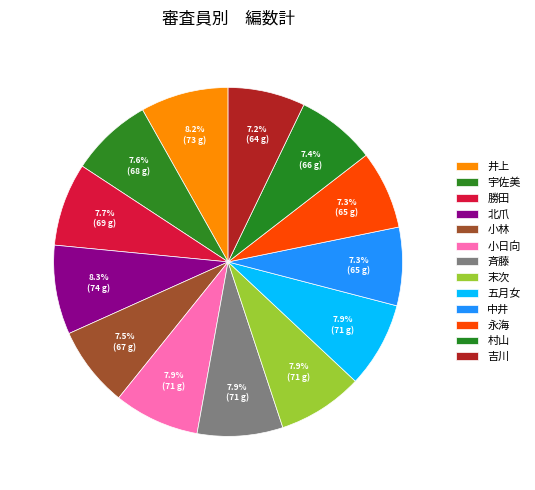

Combined, what portion of the pie is 中井 and 永海?

14.5%